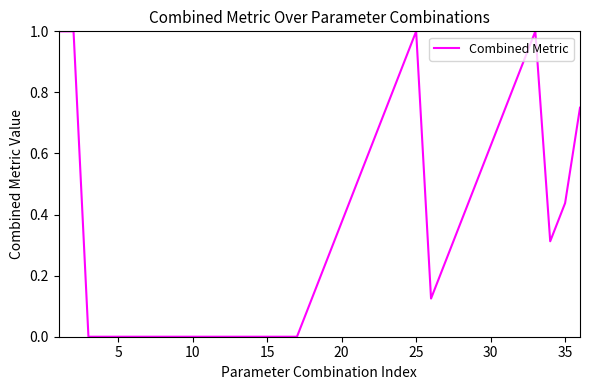

How many lines are shown in the chart?

1